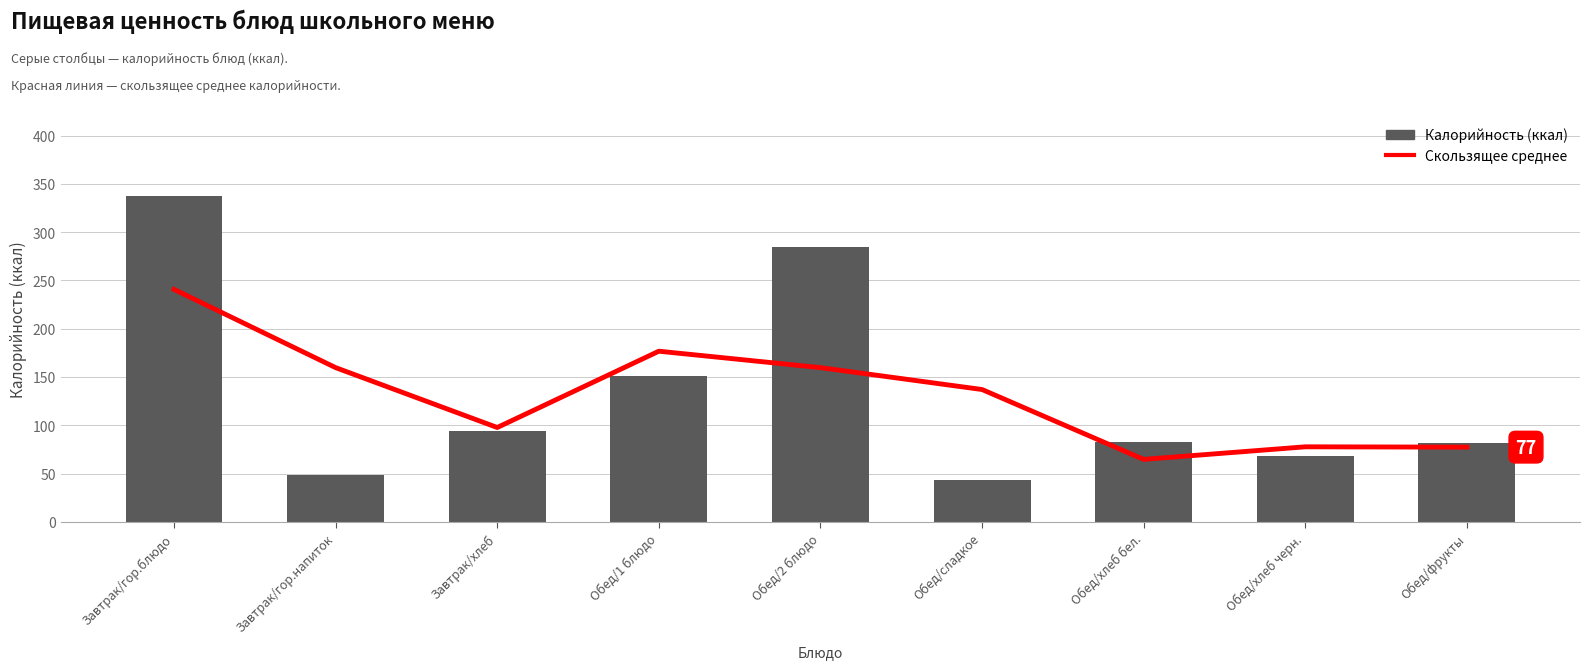

Where does the Скользящее среднее series first go above 137?

Завтрак/гор.блюдо